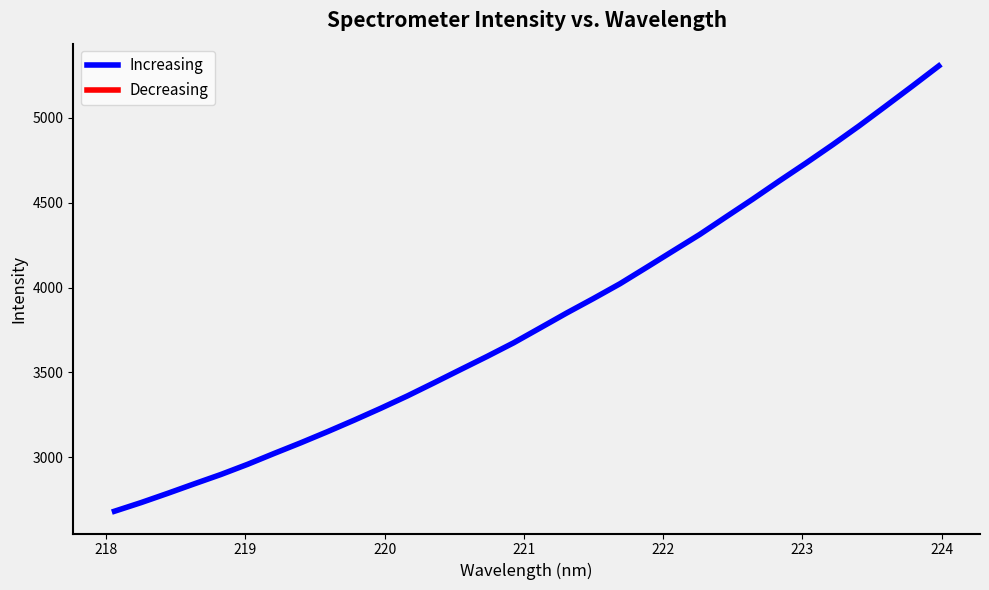

What is the difference between the maximum and minimum values?

2623.1